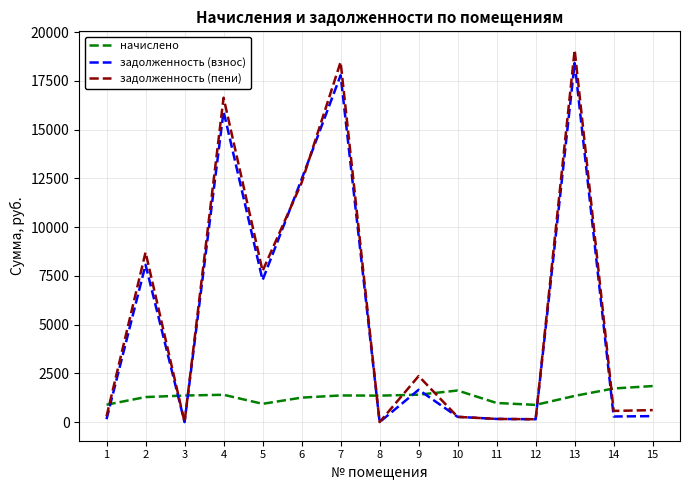

What is the spread (max minus min) of values at 8?

1358.2